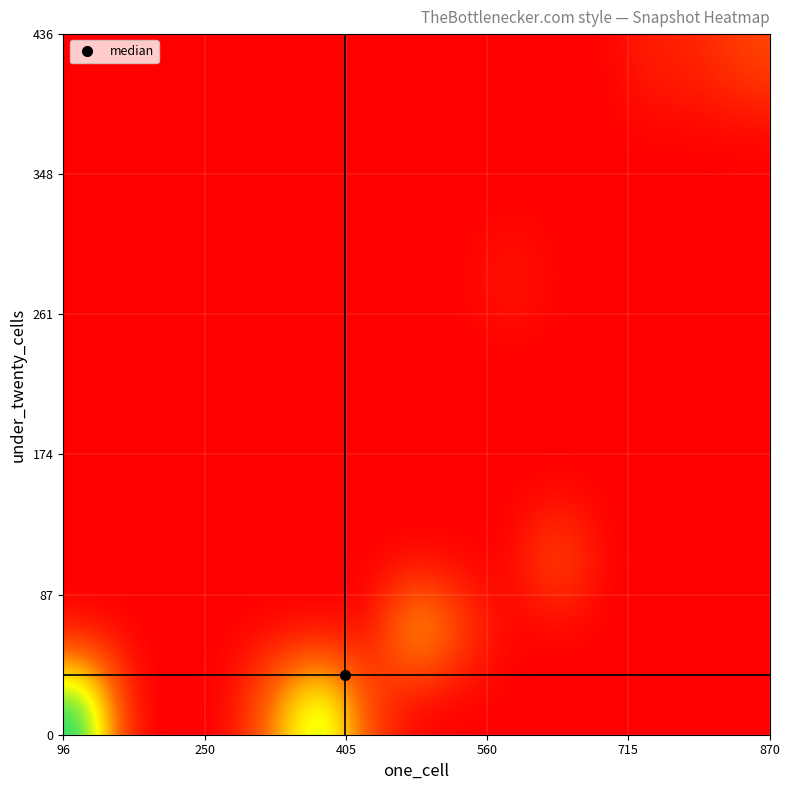

At how many categories does at least one series exceed 1?

8